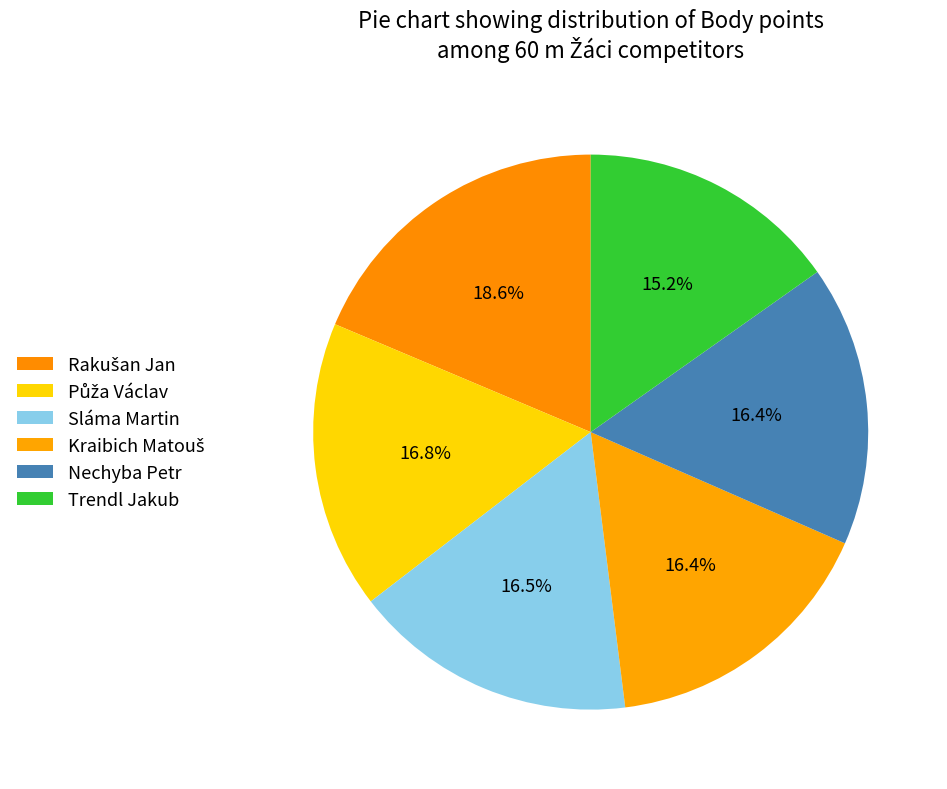

Is there any slice that represents more than half of the pie?

No